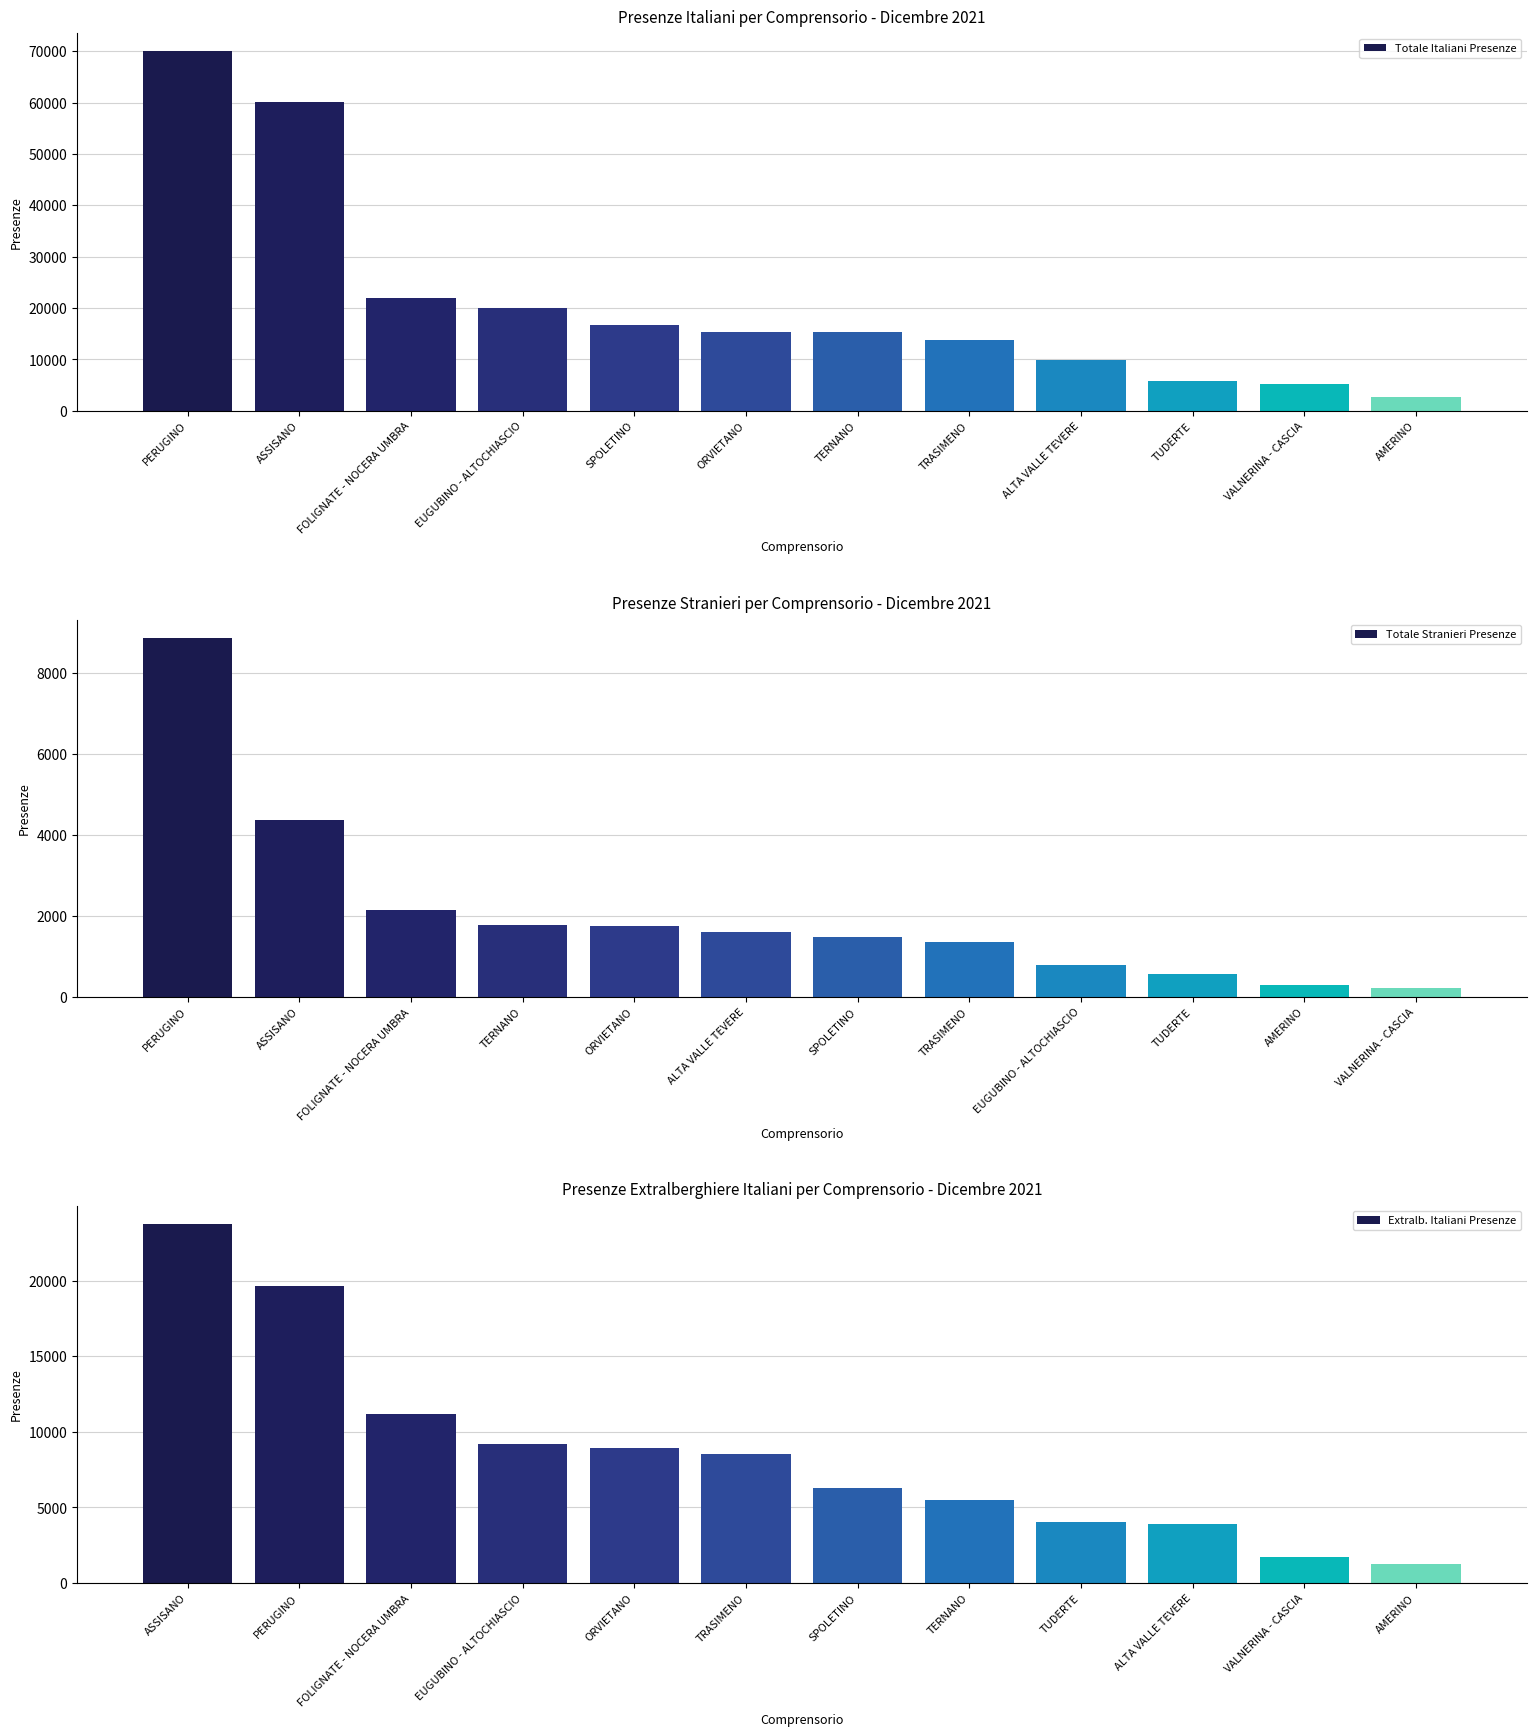

Rank the series by their maximum value, from highest to lowest.

Totale Italiani Presenze, Extralb. Italiani Presenze, Totale Stranieri Presenze